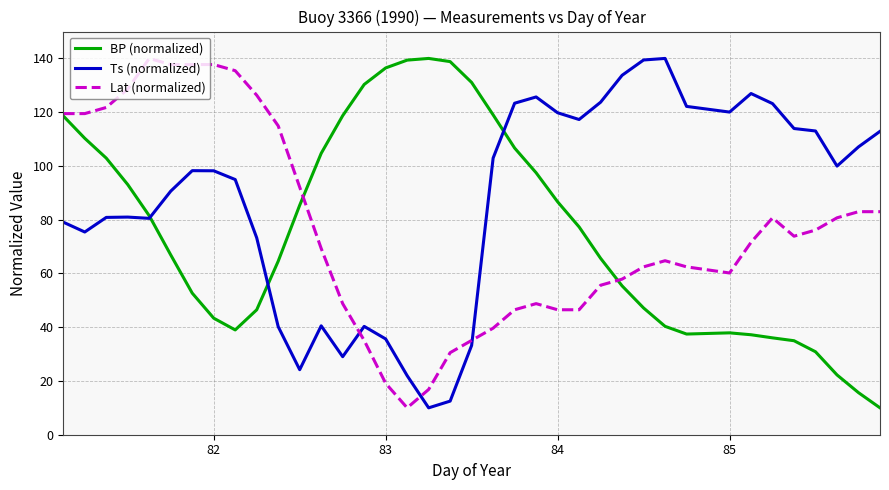

What is the sum of all Ts (normalized) values?

3304.7